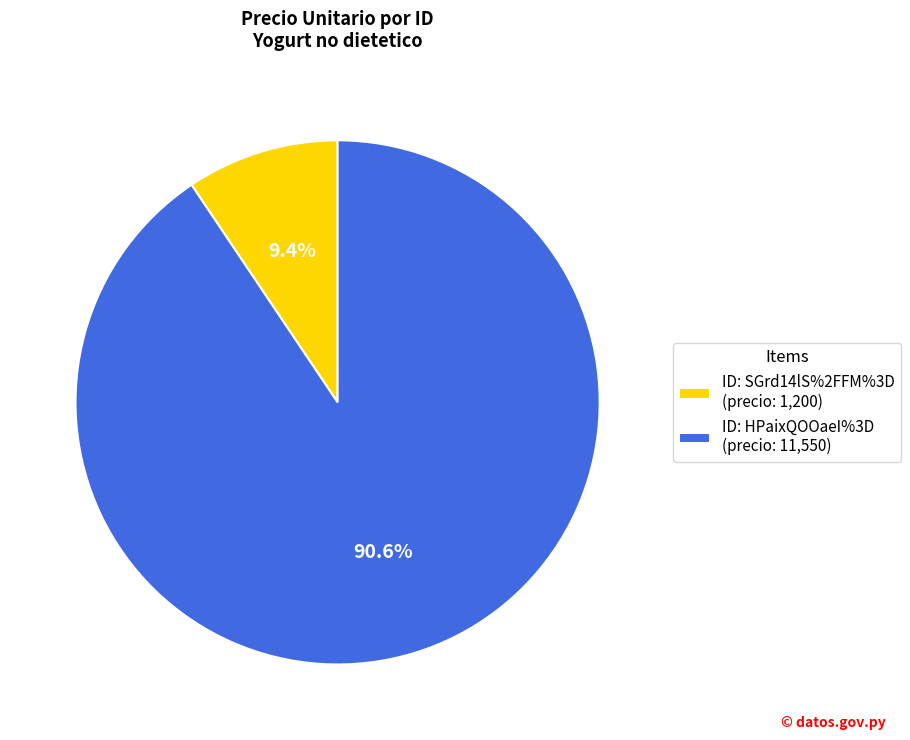

Which category has the smallest portion of the pie?

ID: SGrd14lS%2FFM%3D (precio: 1,200)